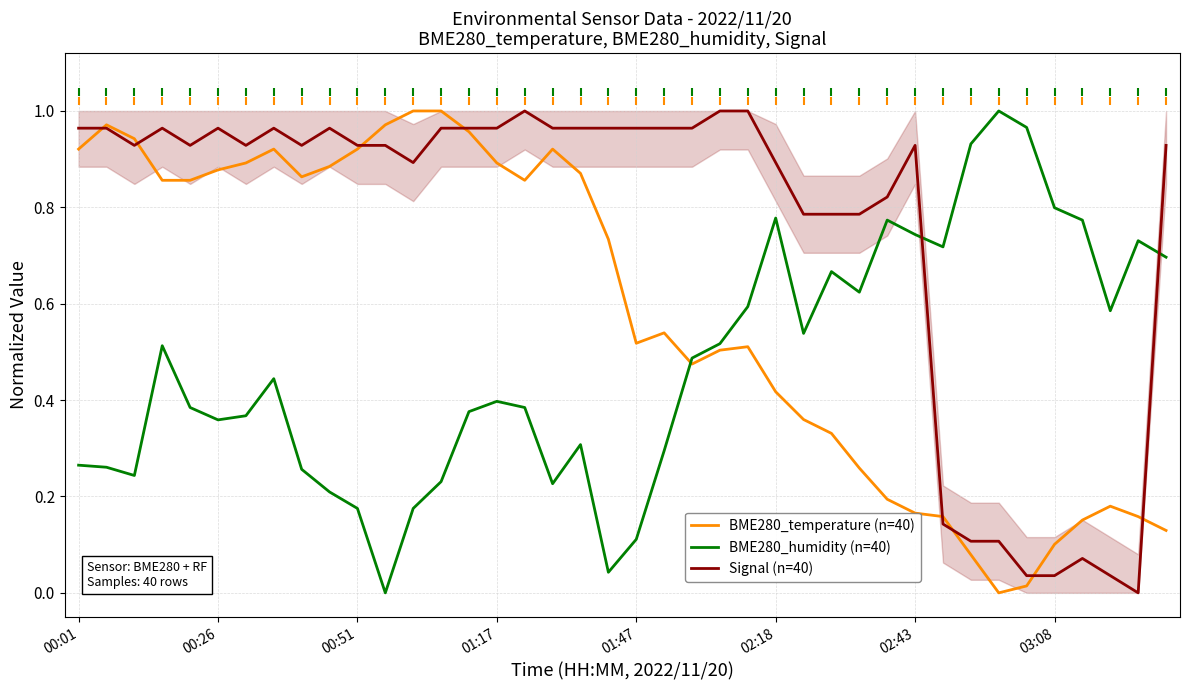

True or false: BME280_humidity (n=40) and BME280_temperature (n=40) cross at least once.

True